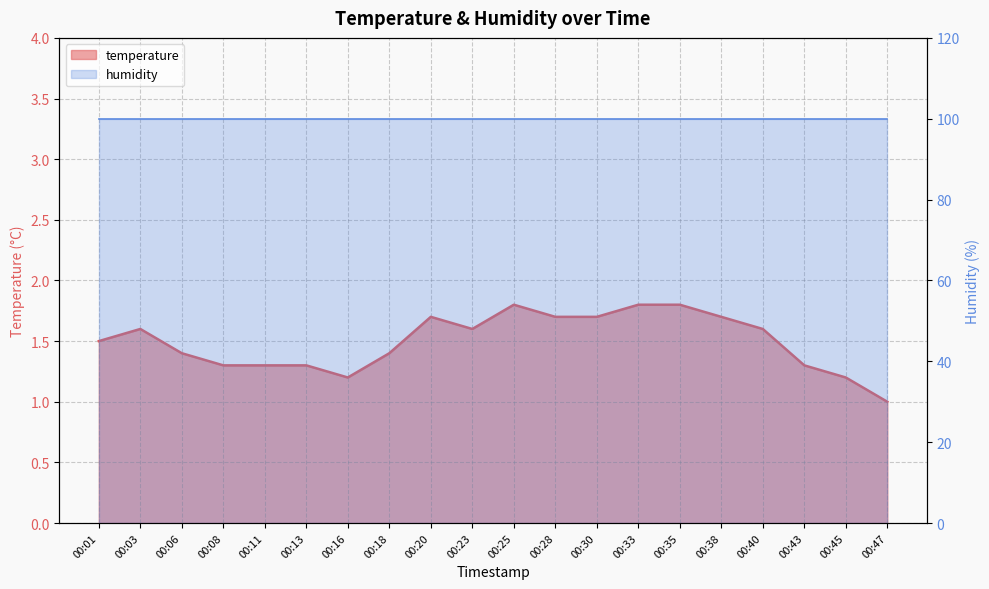

Reading right to left, what are all the values shown in this chart?

00:47=1.0	00:45=1.2	00:43=1.3	00:40=1.6	00:38=1.7	00:35=1.8	00:33=1.8	00:30=1.7	00:28=1.7	00:25=1.8	00:23=1.6	00:20=1.7	00:18=1.4	00:16=1.2	00:13=1.3	00:11=1.3	00:08=1.3	00:06=1.4	00:03=1.6	00:01=1.5